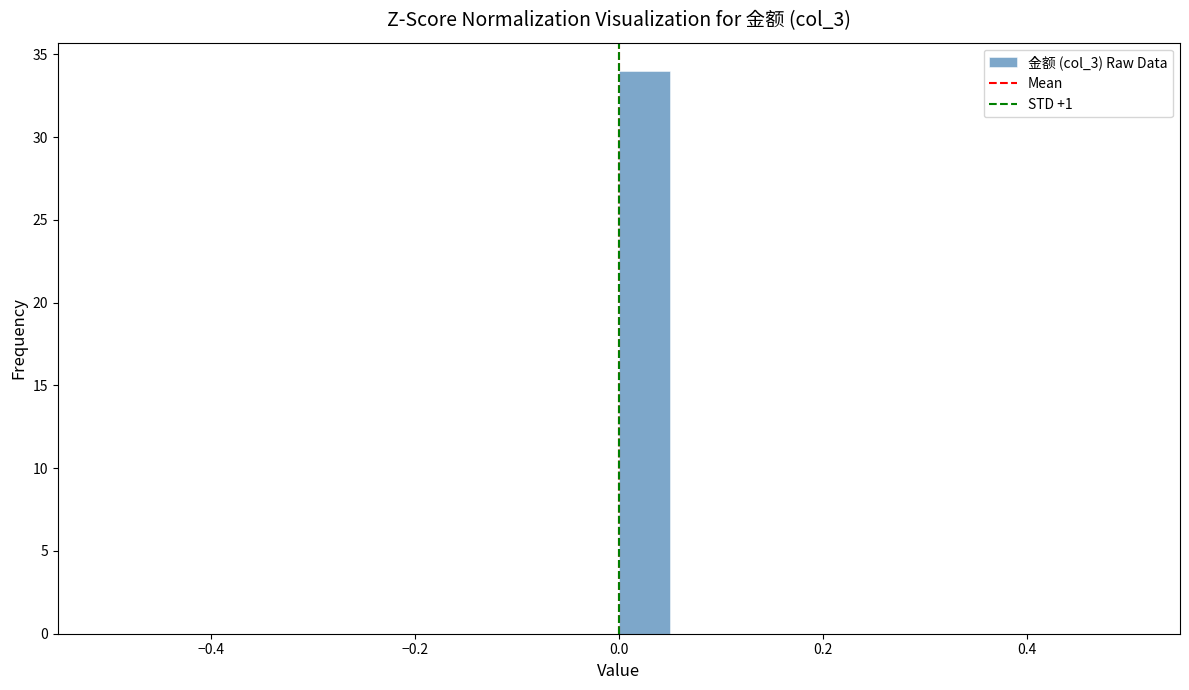

Read against the x-axis, roughly where is the centre of the tallest bar?

0.02